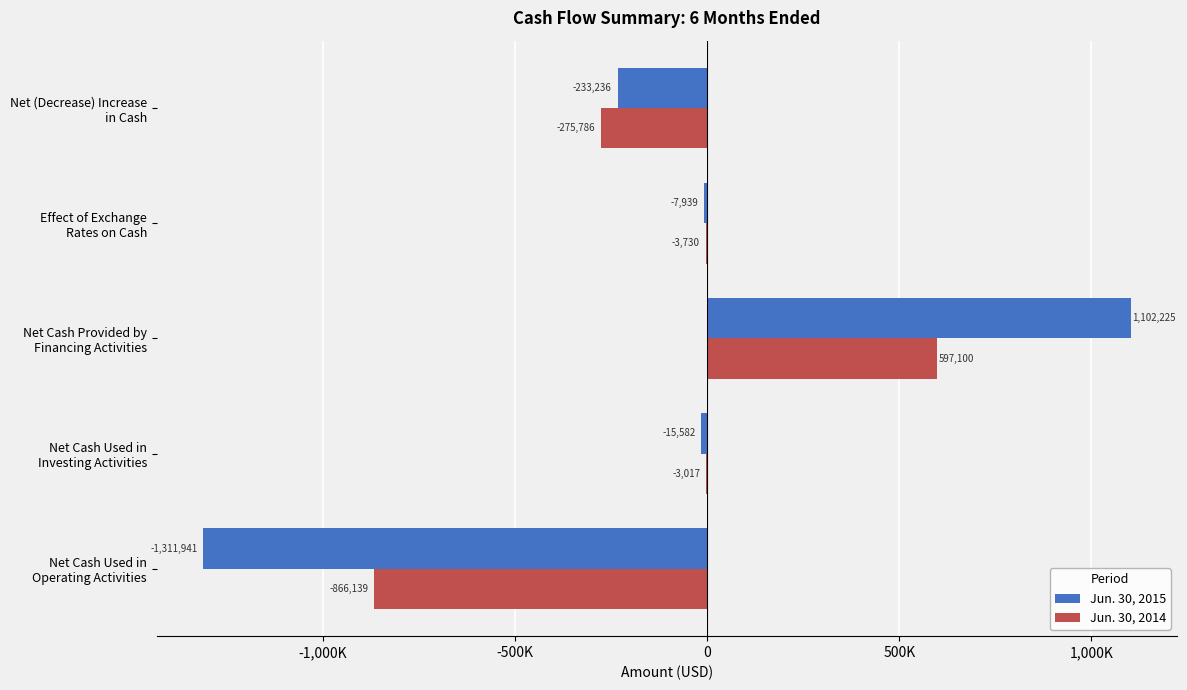

Reading left to right, list all the values displayed in this chart.

Jun. 30, 2015: -1311941	-15582	1102225	-7939	-233236
Jun. 30, 2014: -866139	-3017	597100	-3730	-275786